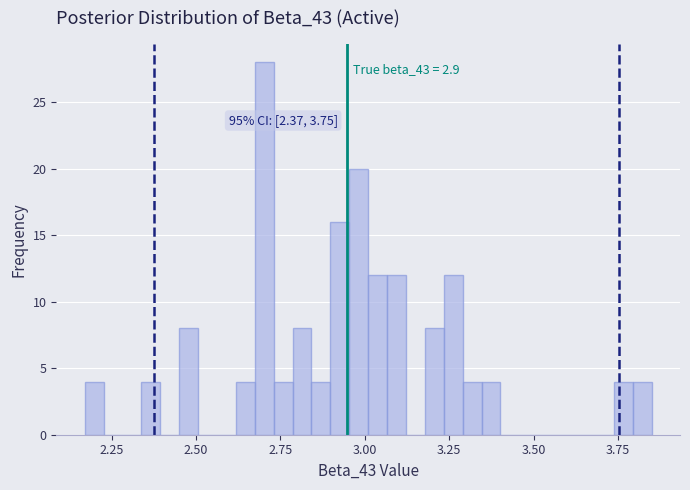

Around what value on the x-axis is the tallest bar? Give the approximate position of its centre, as read against the axis.

2.70